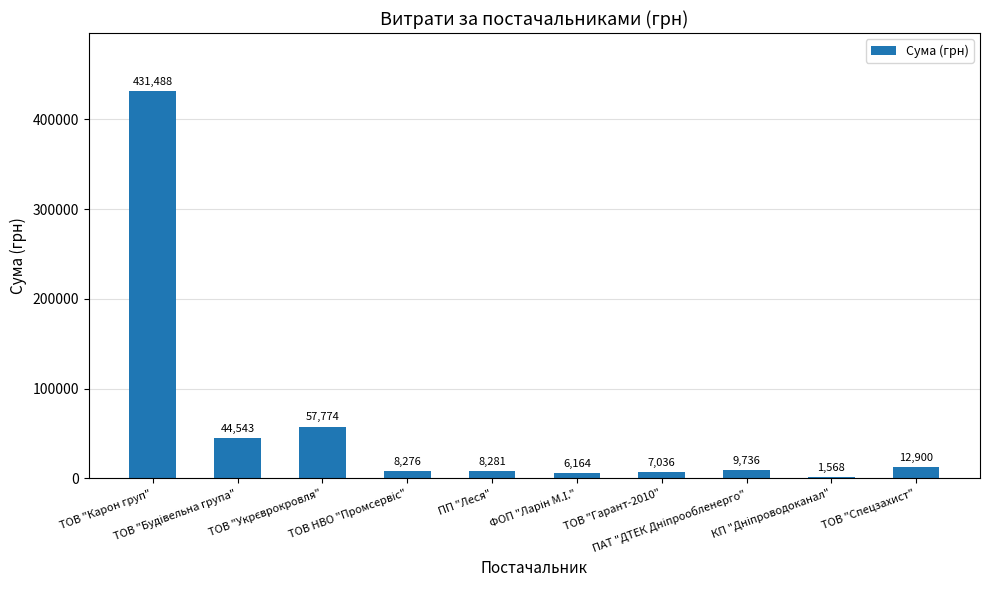

What is the maximum value shown in the chart?

431488.1